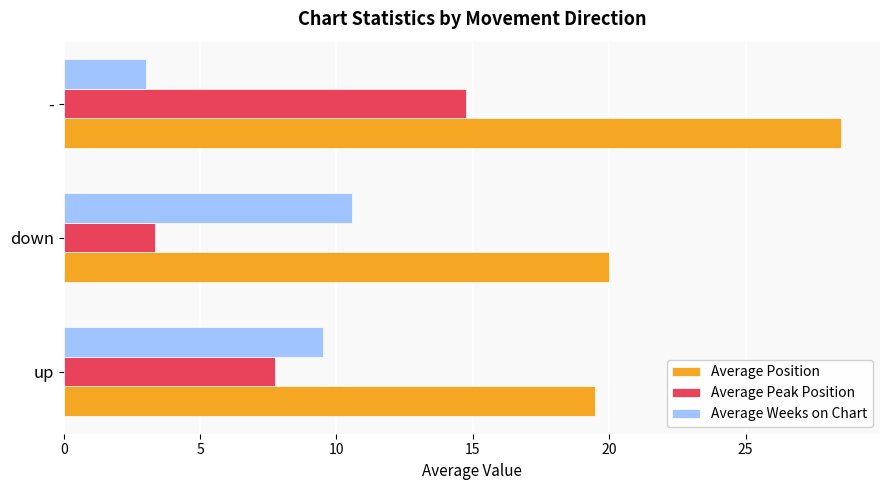

What value does the Average Weeks on Chart series have at down?

10.6